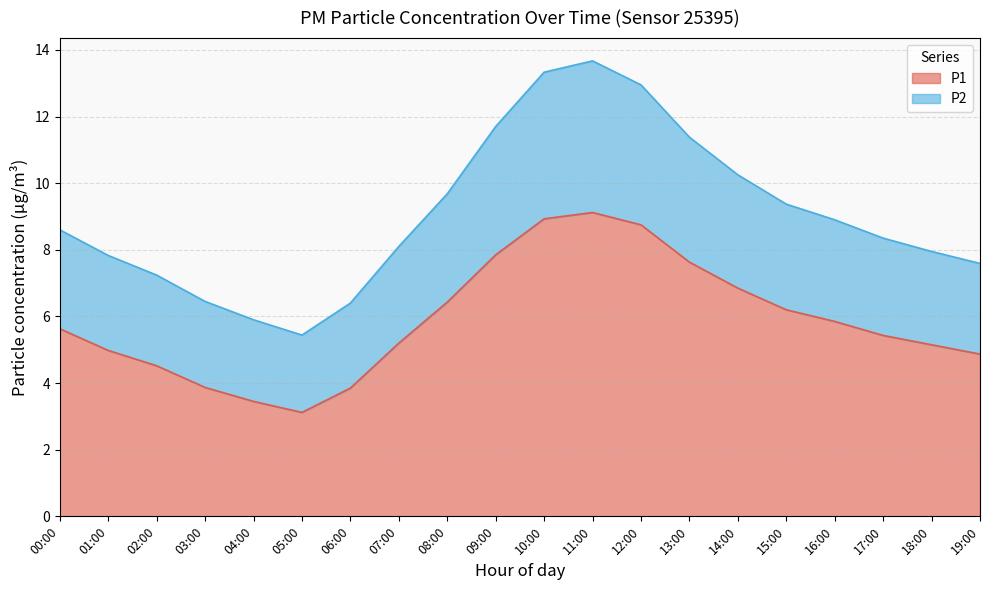

The value of P1 at 05:00 is 3.1. True or false?

True